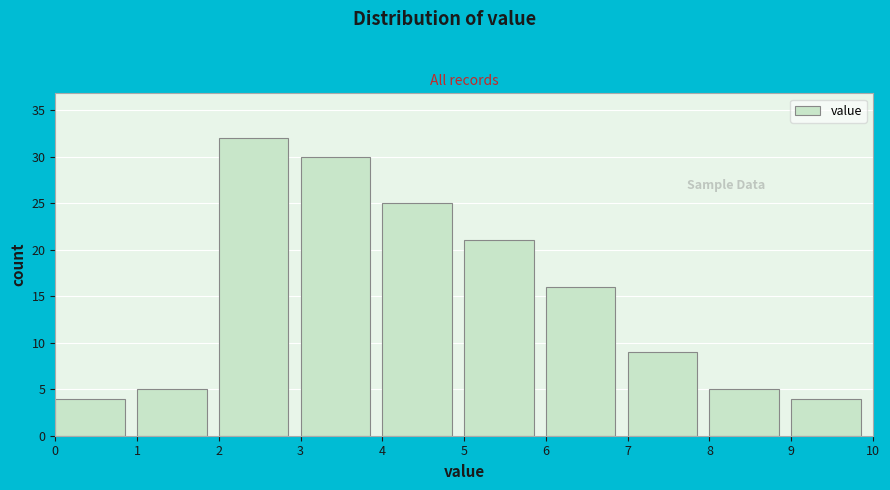

How tall is the bar that spans 6 to 7 on the x-axis? The values are not printed on the chart, so give them approximately, as read against the axis.

16